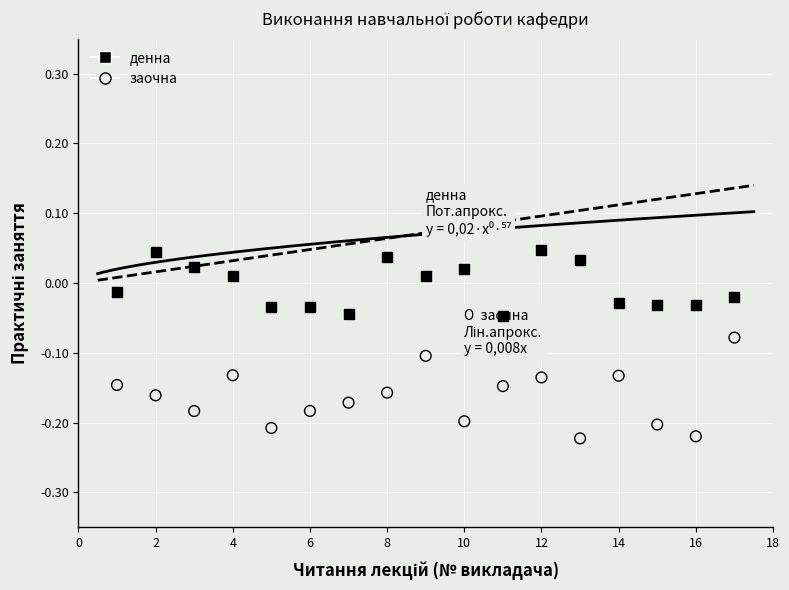

Which series has the widest spread of Y values?

заочна